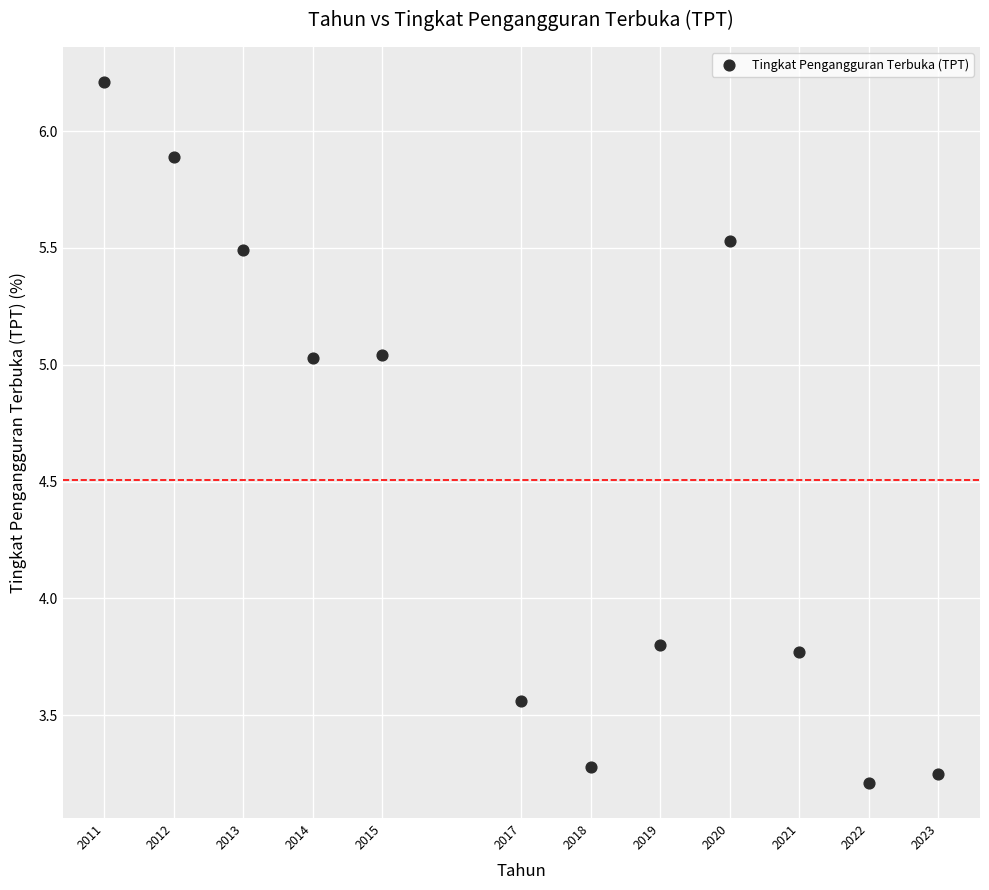

What is the average Y value?

4.5